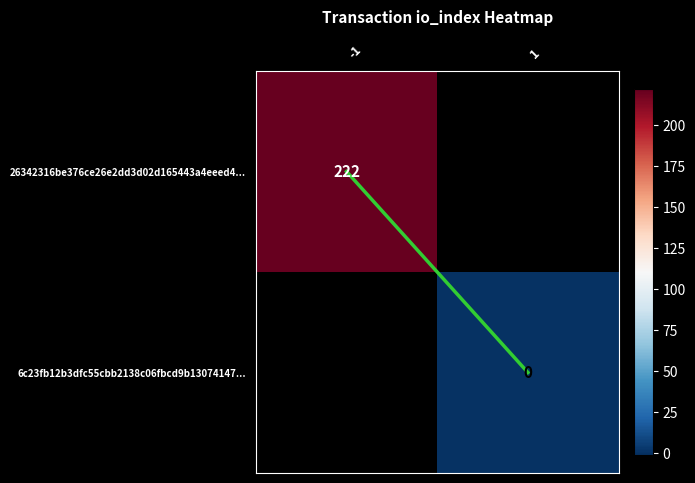

How many values in 26342316be376ce26e2dd3d02d165443a4eeed4... are above zero?

1